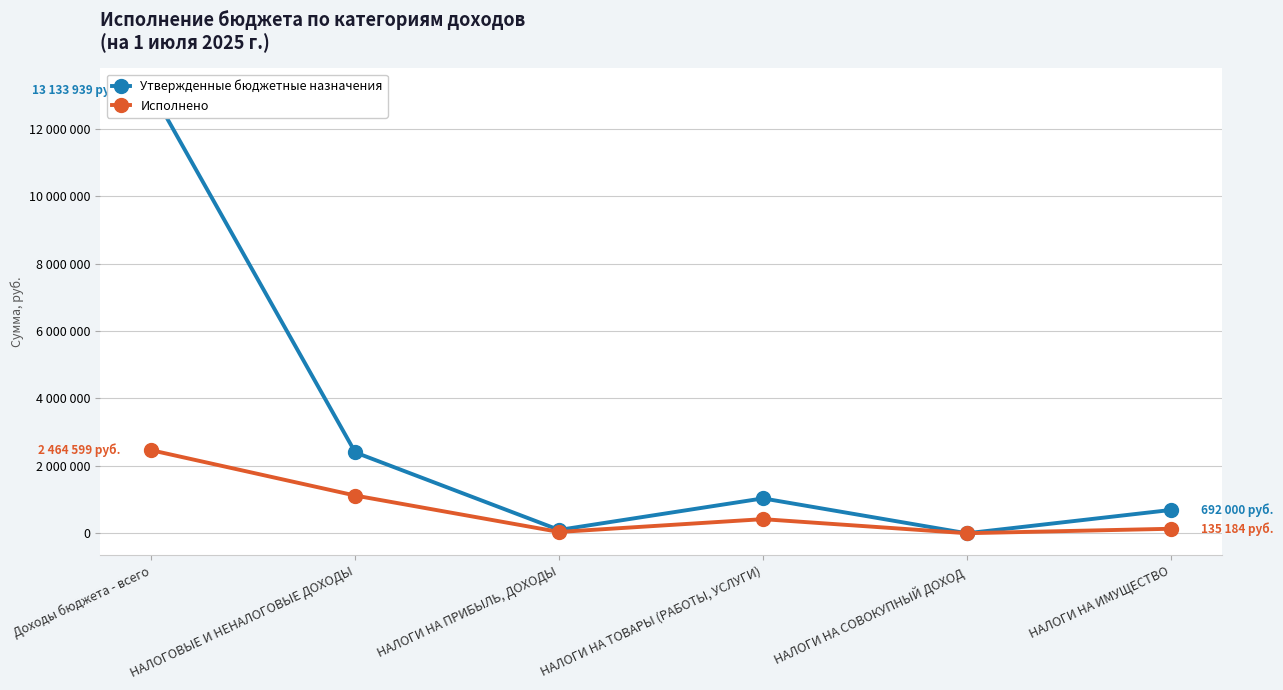

What is the difference between the second highest and second lowest values in the Исполнено series?

1080131.8